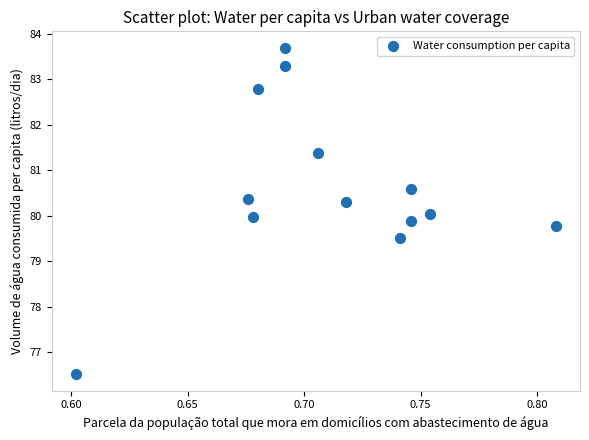

What is the range of Y values (max minus min)?

7.2